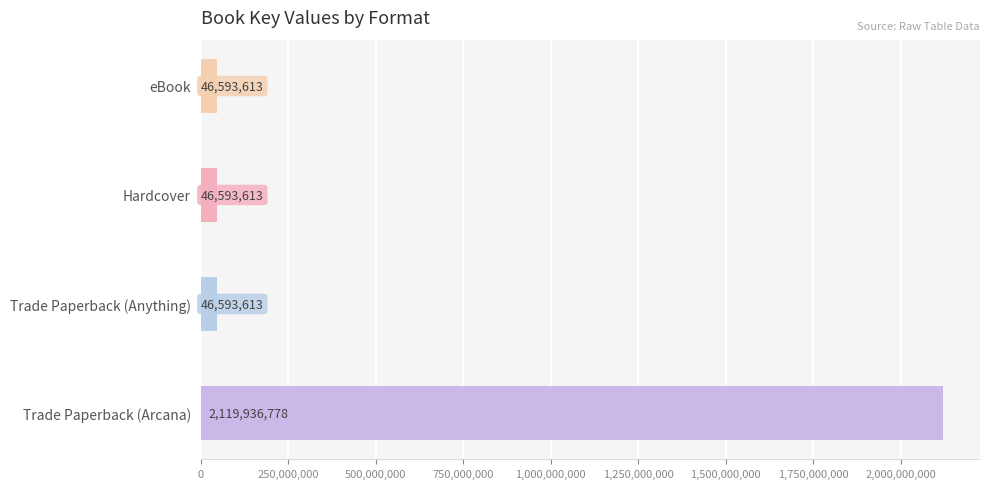

Rank the categories by value from lowest to highest.

Trade Paperback (Anything), Hardcover (Anything), eBook (Anything), Trade Paperback (Arcana)